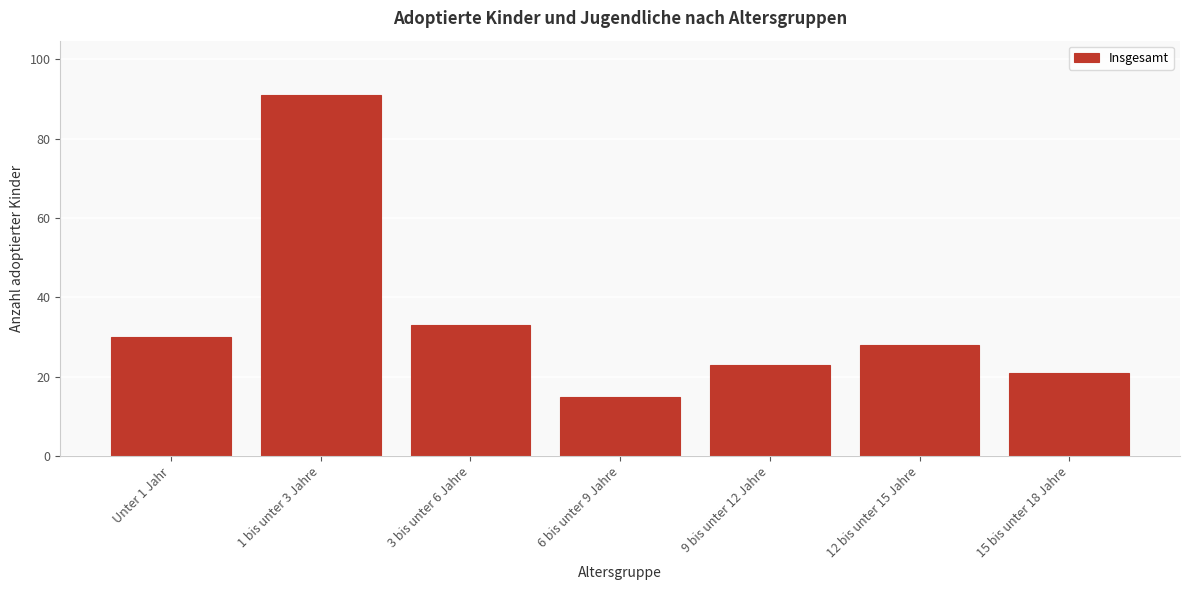

Reading left to right, what are all the values shown in this chart?

Unter 1 Jahr=30	1 bis unter 3 Jahre=91	3 bis unter 6 Jahre=33	6 bis unter 9 Jahre=15	9 bis unter 12 Jahre=23	12 bis unter 15 Jahre=28	15 bis unter 18 Jahre=21